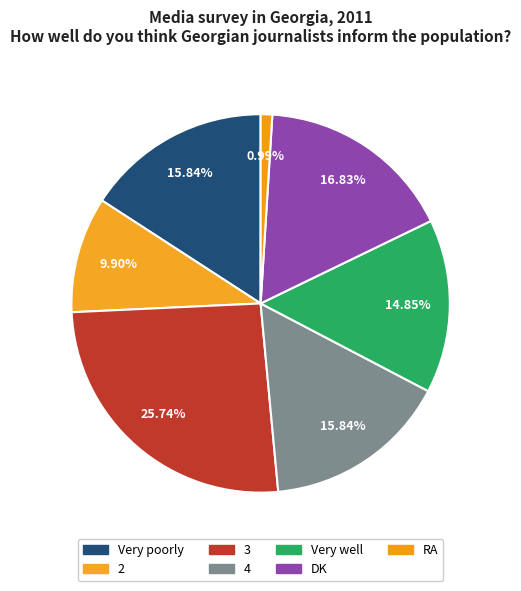

The RA slice represents 1% of the pie. True or false?

True